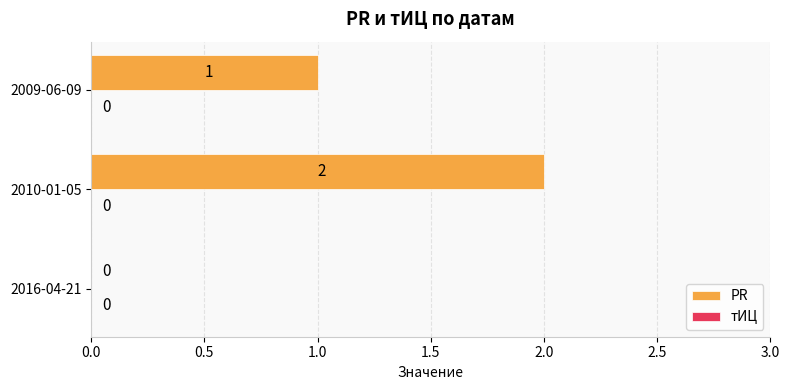

At which label is the value closest to 1?

2009-06-09